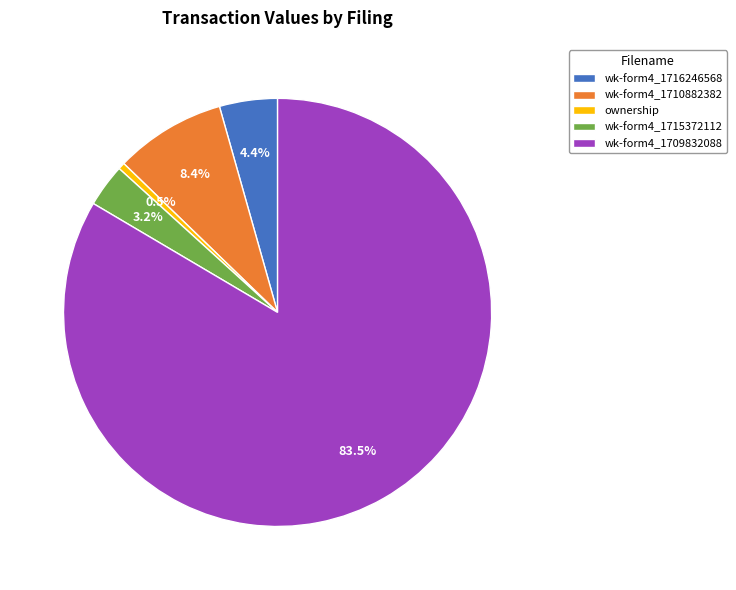

How many segments does this pie chart have?

5